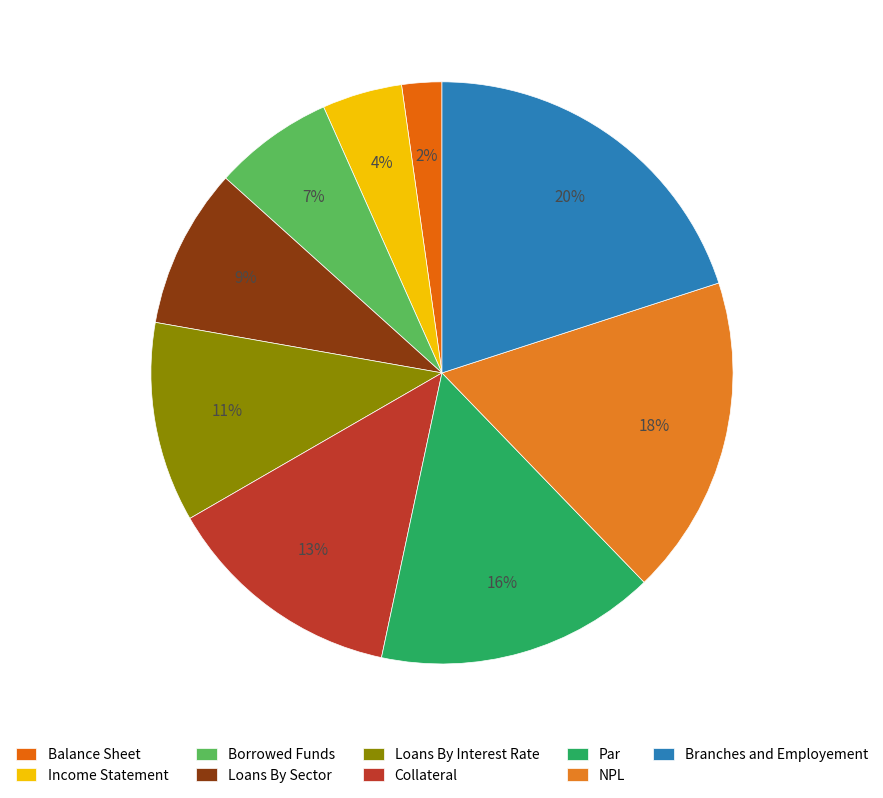

Is it true that Loans By Interest Rate is 24% of the pie?

False